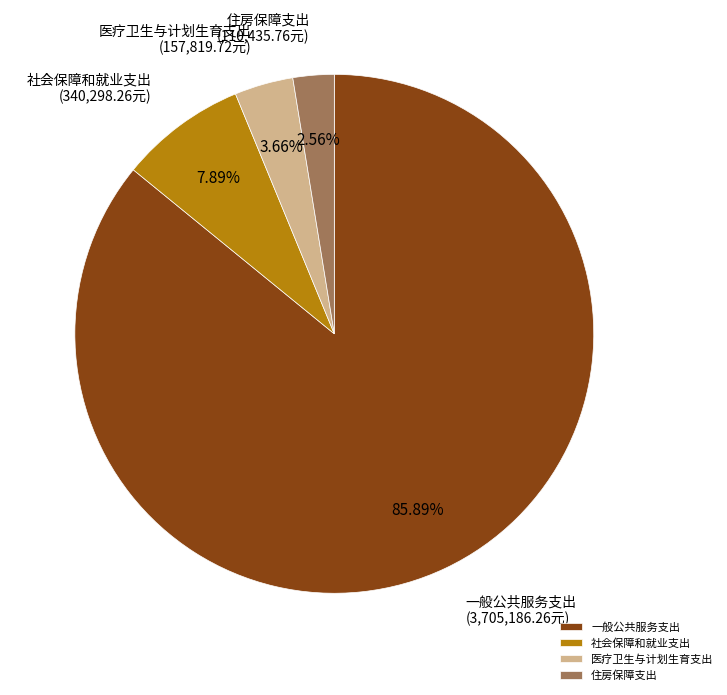

Which category has the biggest portion of the pie?

一般公共服务支出